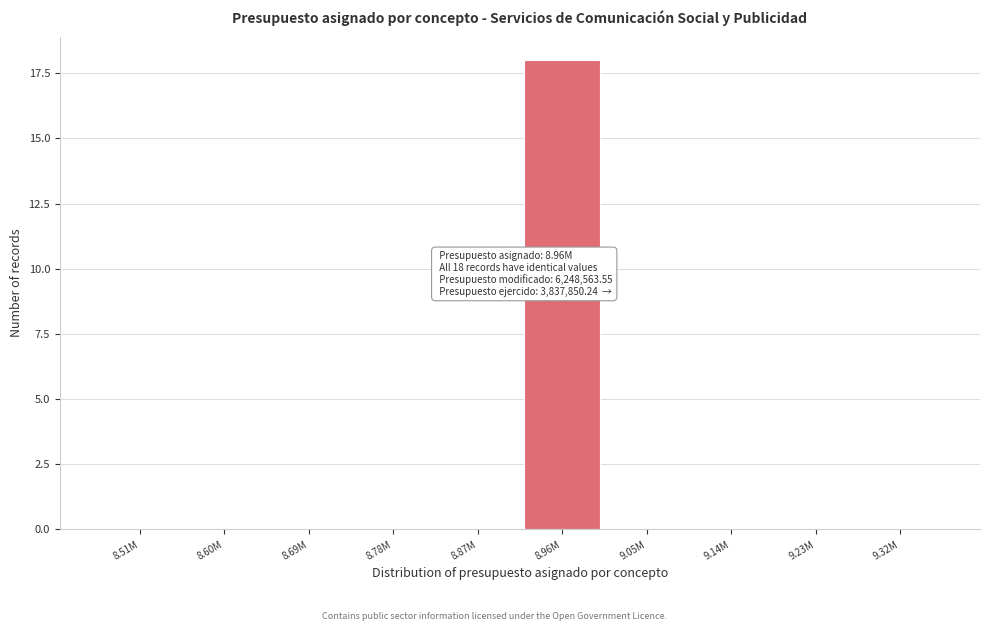

Reading left to right, list all the values displayed in this chart.

8.51M=0	8.60M=0	8.69M=0	8.78M=0	8.87M=0	8.96M=18	9.05M=0	9.14M=0	9.23M=0	9.32M=0